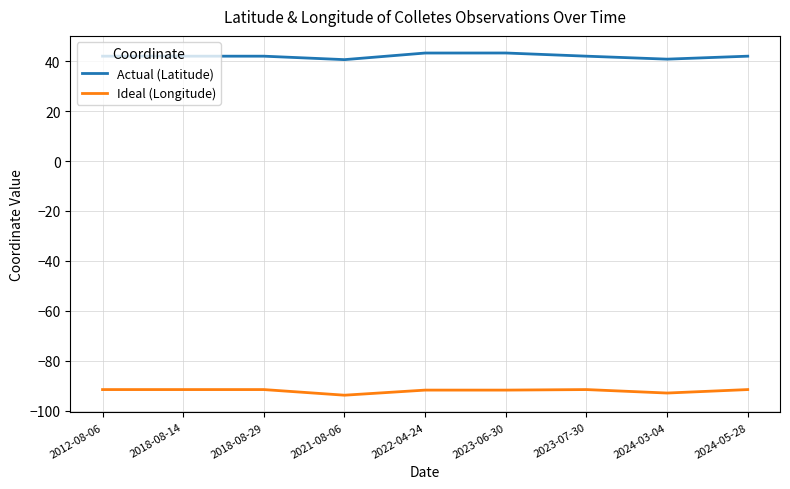

List the series in order of their peak value, highest first.

Actual (Latitude), Ideal (Longitude)